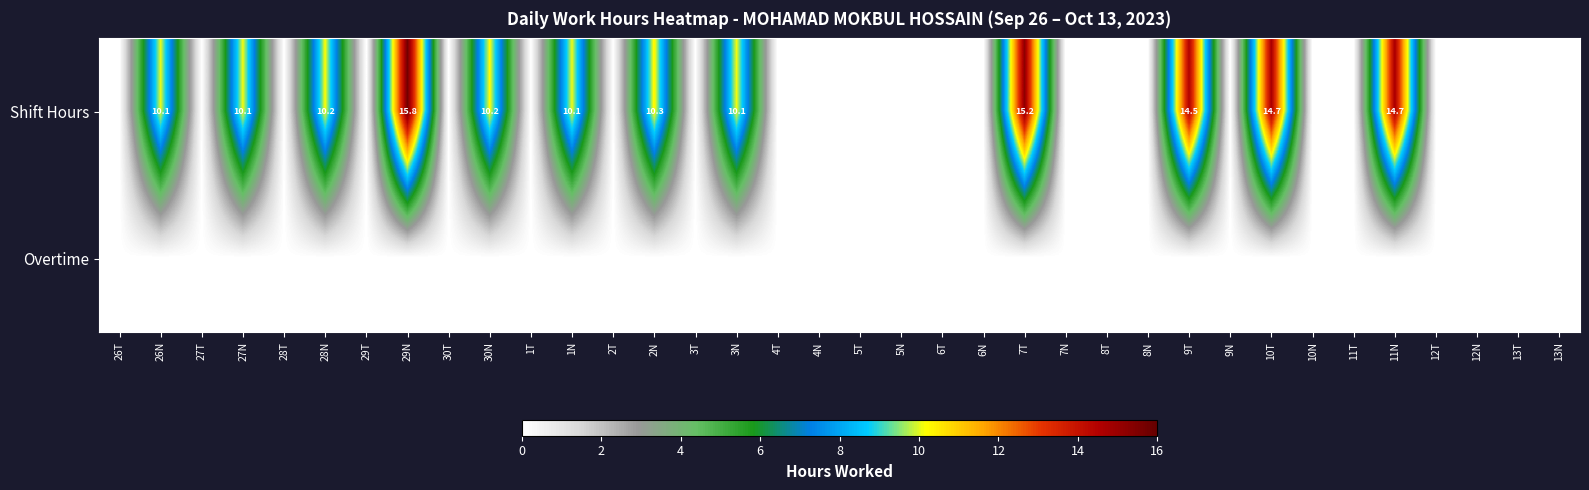

Between 1T and 6N, which series saw the biggest shift?

Shift Hours